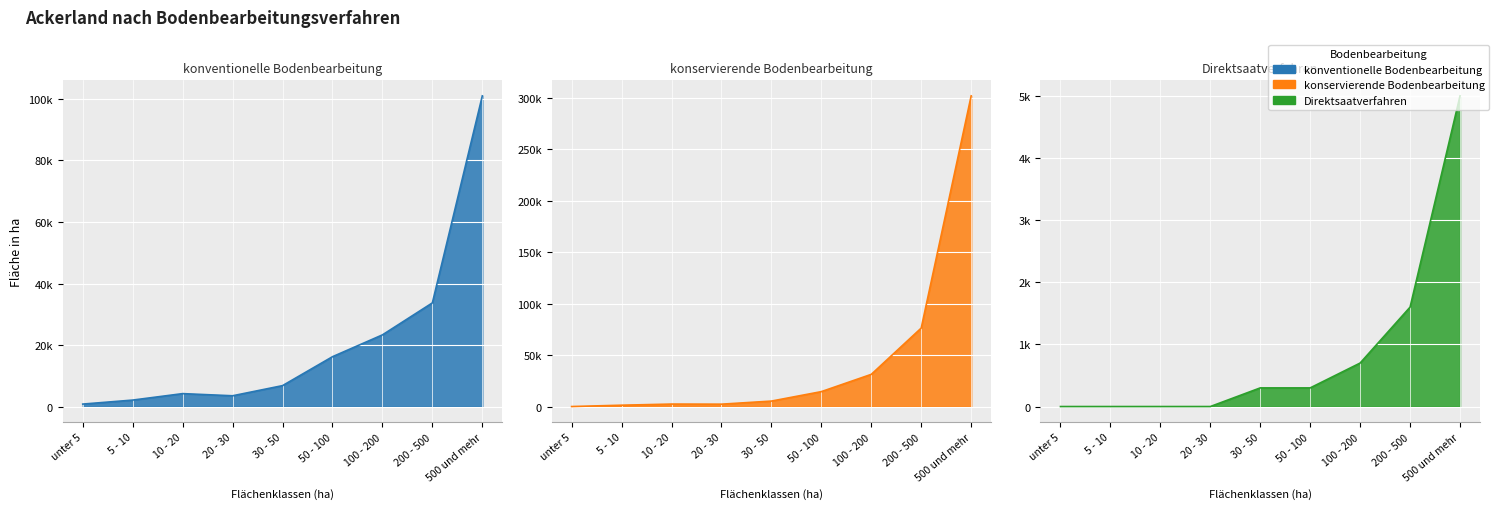

The value of konservierende Bodenbearbeitung at 500 und mehr is 302100. True or false?

True